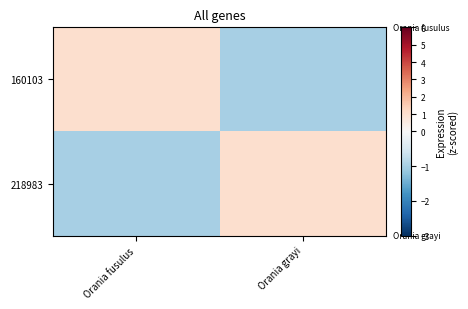

Which series has the largest range (max minus min)?

160103